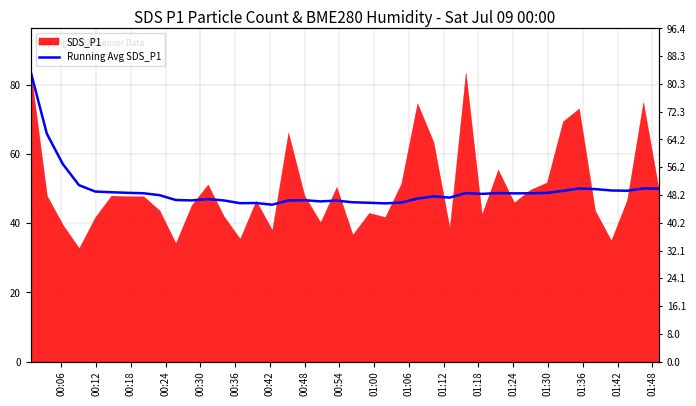

What is the value of the 3rd point from the left?

57.1